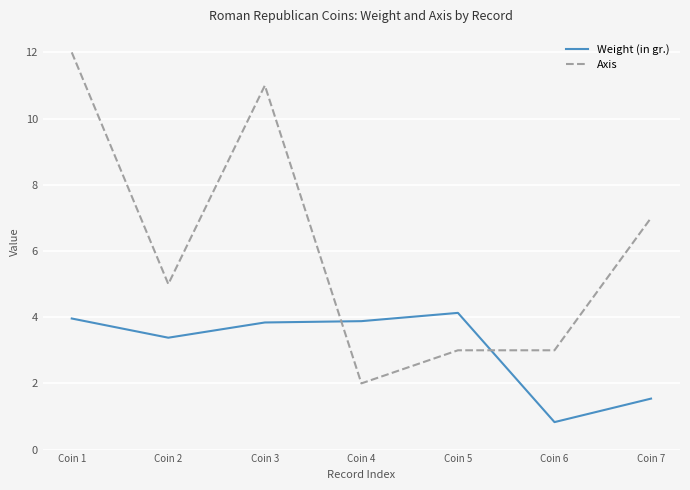

At how many categories does at least one series exceed 8?

2